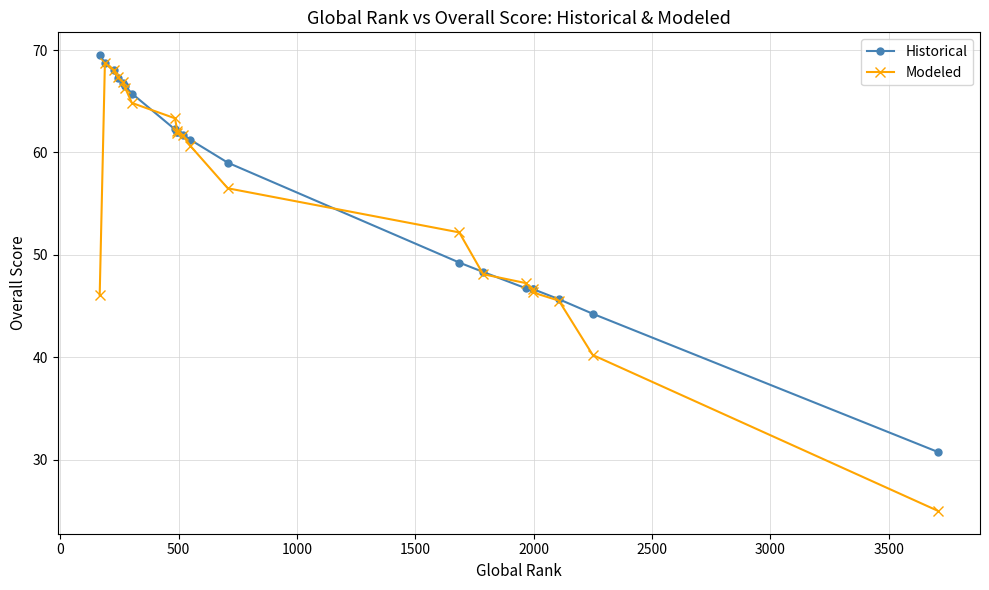

What is the value of the Modeled point at the 12th from the left?

60.7